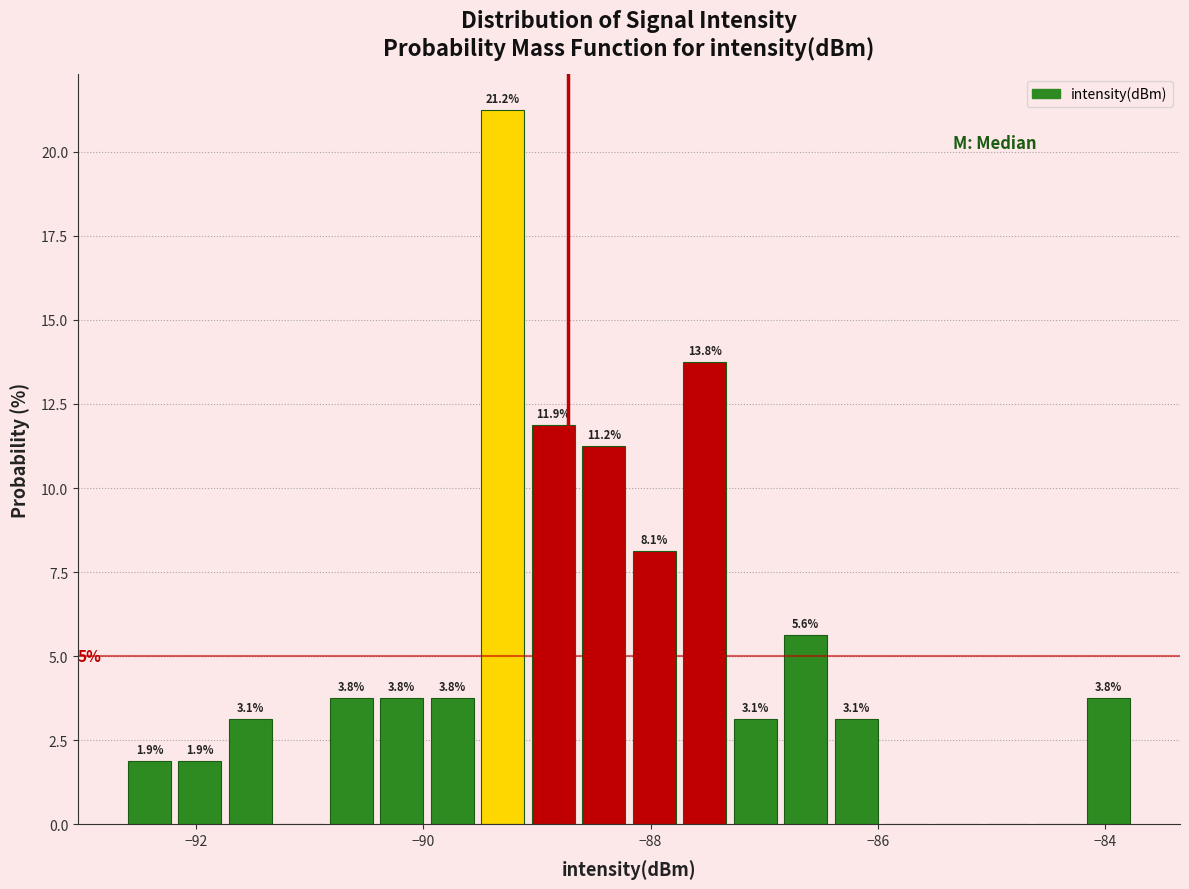

Around what value on the x-axis is the tallest bar? Give the approximate position of its centre, as read against the axis.

-89.2